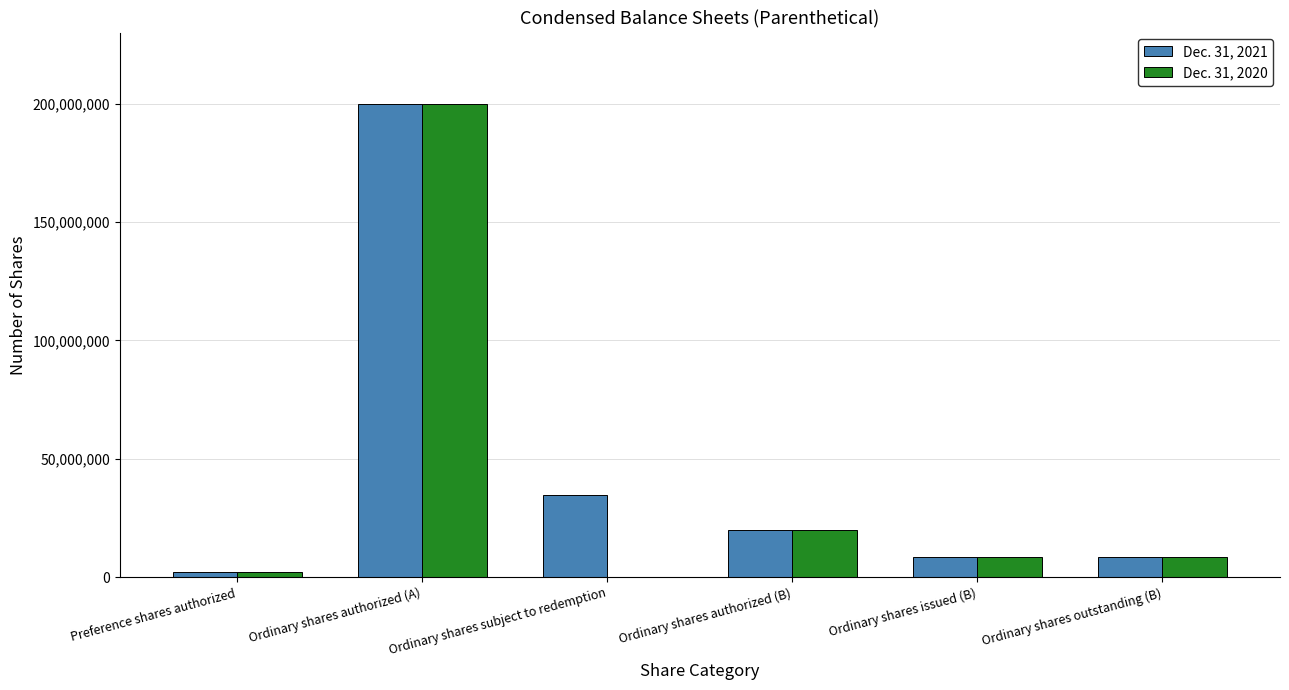

At which label does Dec. 31, 2021 first exceed 20000000?

Ordinary shares authorized (A)